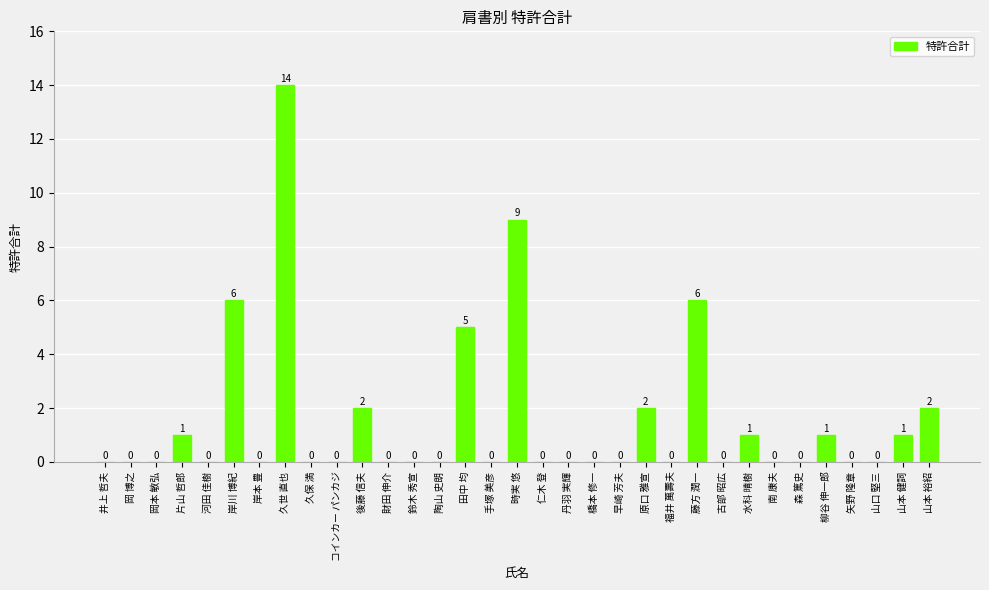

What value does the data have at 山本 裕紹?

2